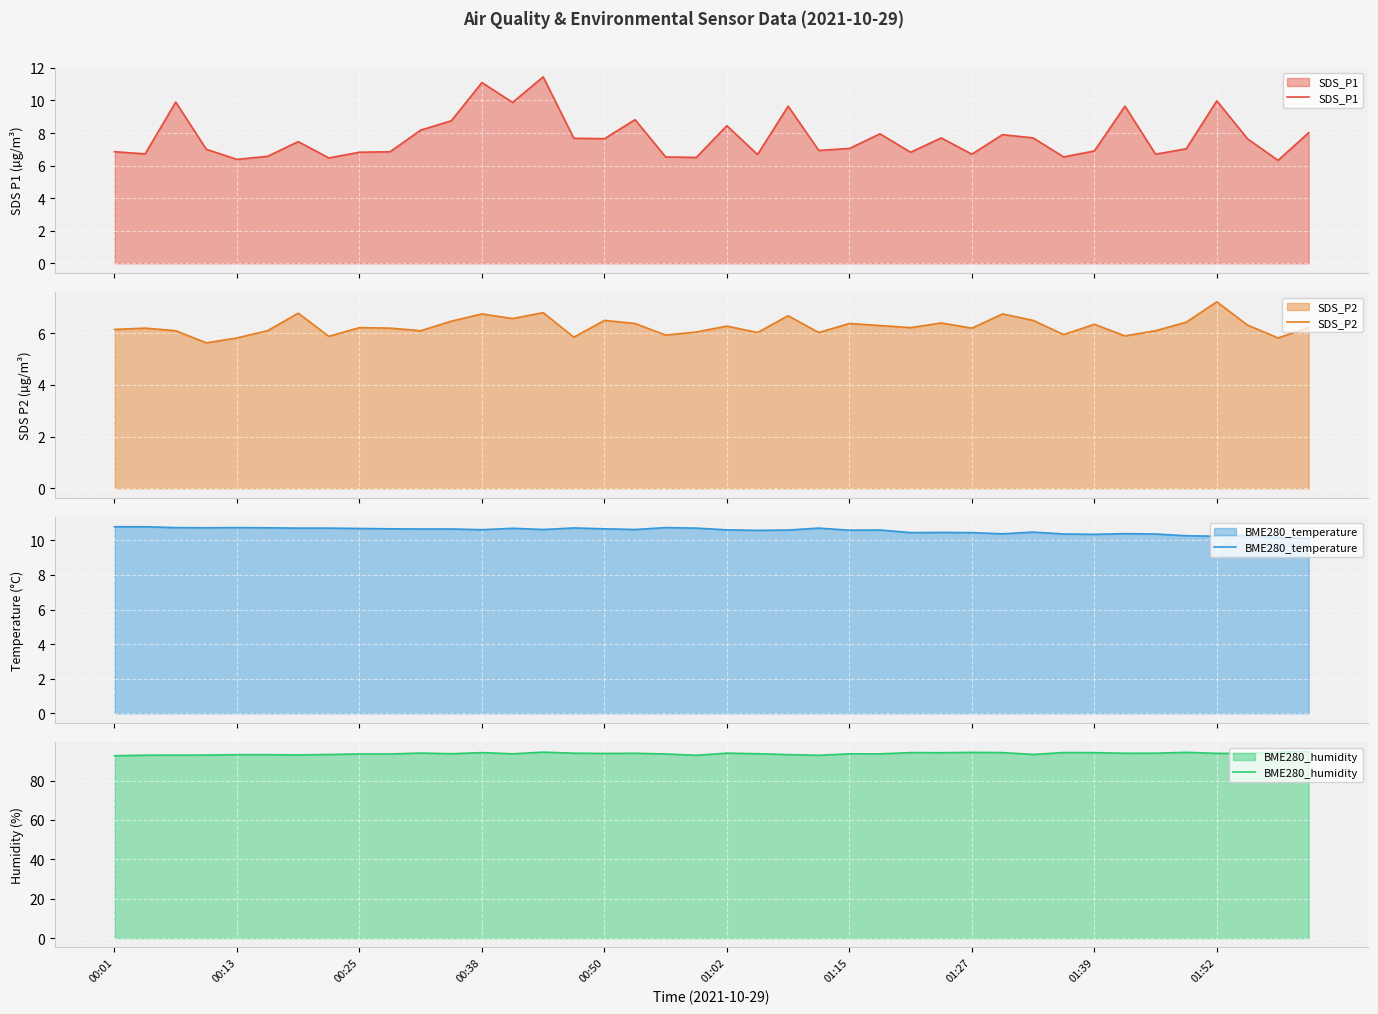

What is the highest value of the SDS_P2 series?

7.2